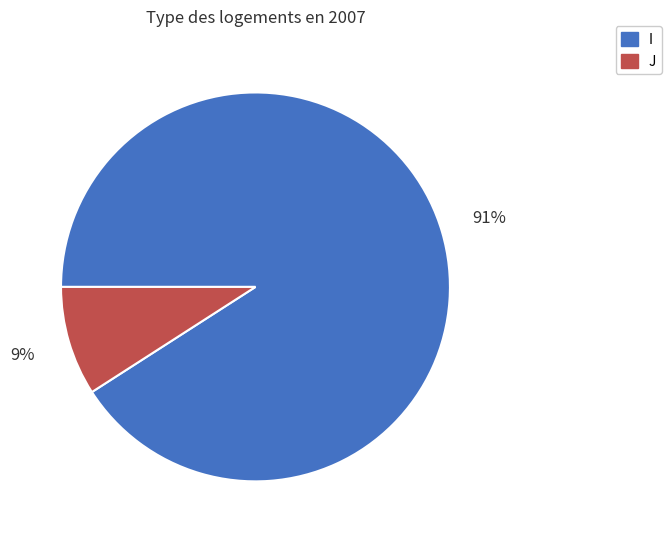

Between I and J, which is larger?

I